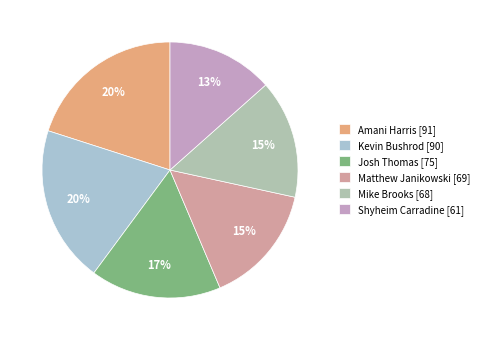

Is Kevin Bushrod the majority of the pie?

No